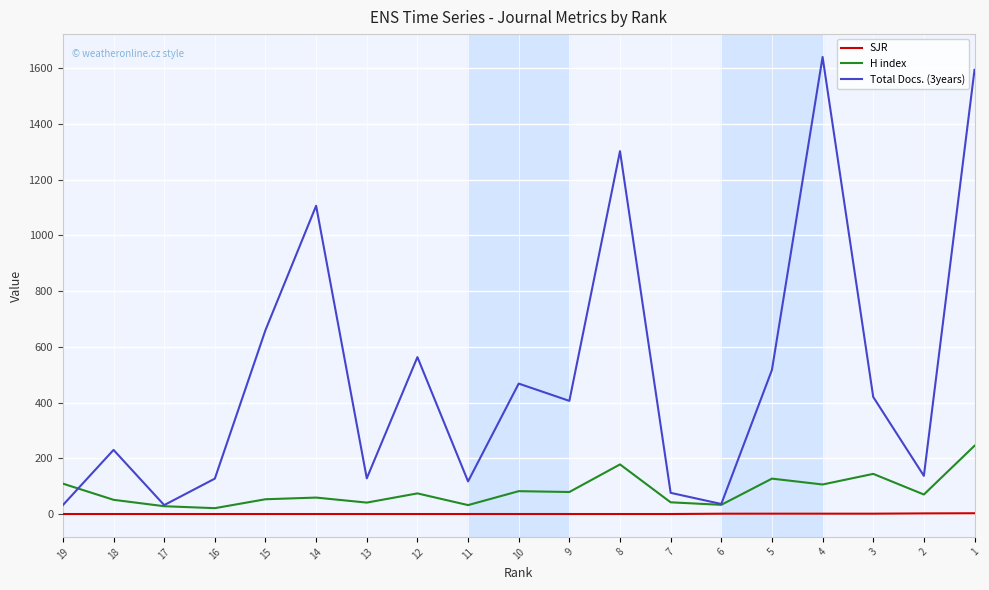

True or false: Total Docs. (3years) and SJR intersect in this chart.

False